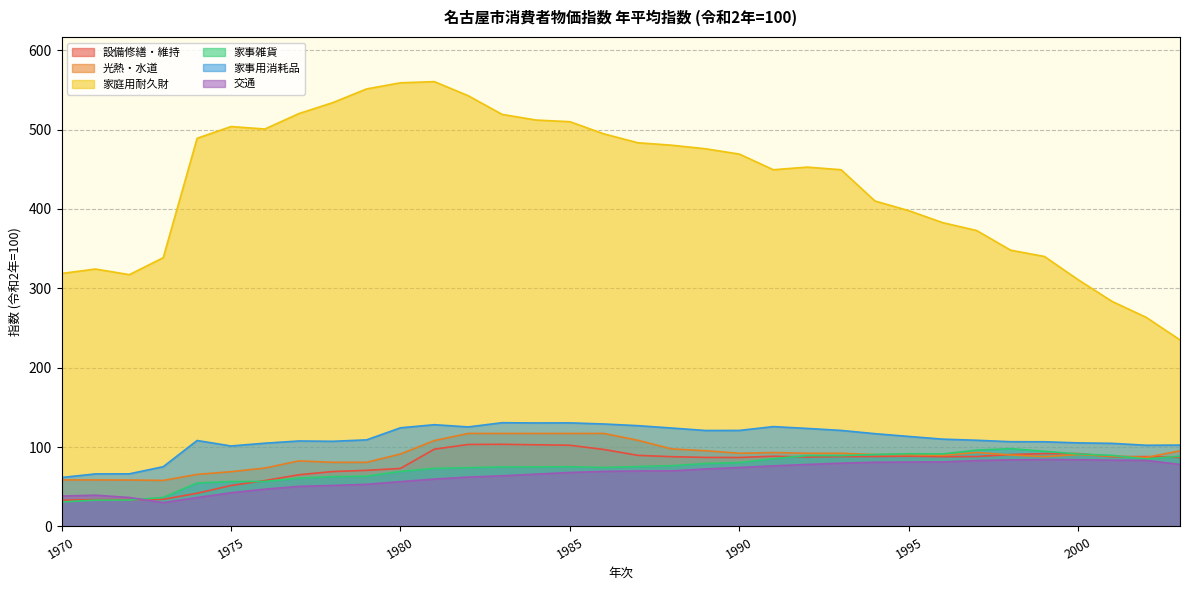

Rank the categories by 設備修繕・維持 value from lowest to highest.

1970, 1971, 1972, 1973, 1974, 1975, 1976, 1977, 1978, 1979, 1980, 1990, 1989, 2003, 1992, 1988, 1996, 2001, 1993, 2002, 1994, 1997, 1991, 1995, 1987, 1998, 1999, 2000, 1986, 1981, 1985, 1984, 1982, 1983